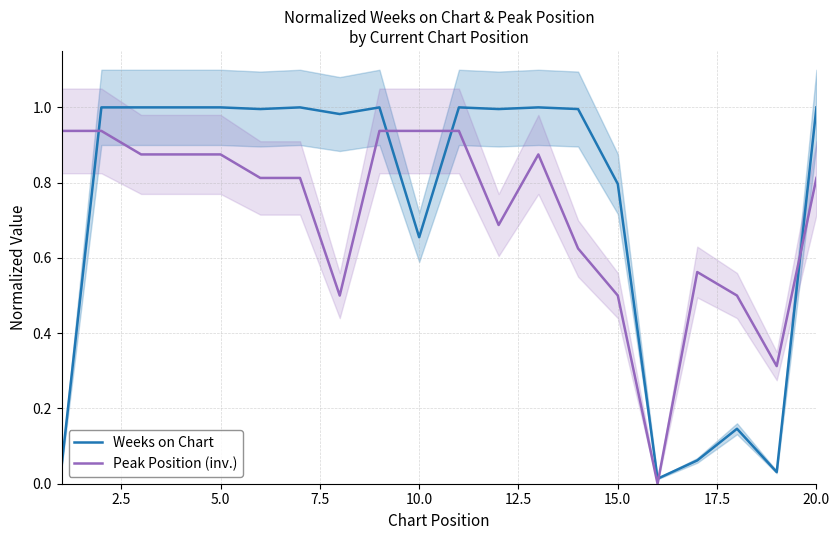

Rank the series by their average value, from lowest to highest.

Peak Position (inv.), Weeks on Chart